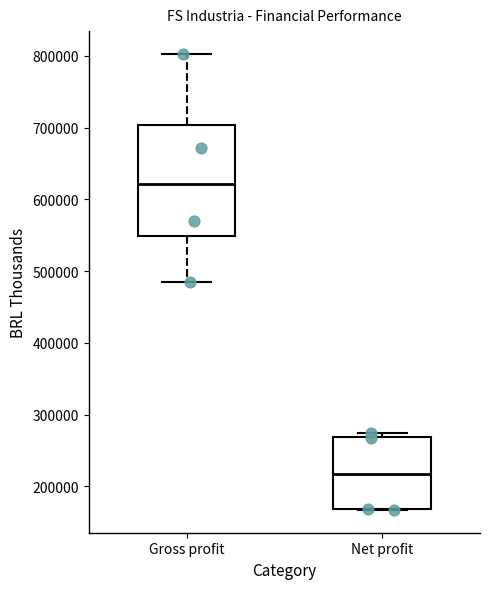

Reading left to right, transcribe this box plot: for each box, give where its median line is, the range the box spans, and where its two whiskers end, as read against the y-axis. The values are not printed on the chart, so give them approximately, as read against the axis.

Gross profit: median 620000, box 550000 to 700000, whiskers 480000 to 800000
Net profit: median 220000, box 170000 to 270000, whiskers 170000 to 270000 (just above the box's upper edge)